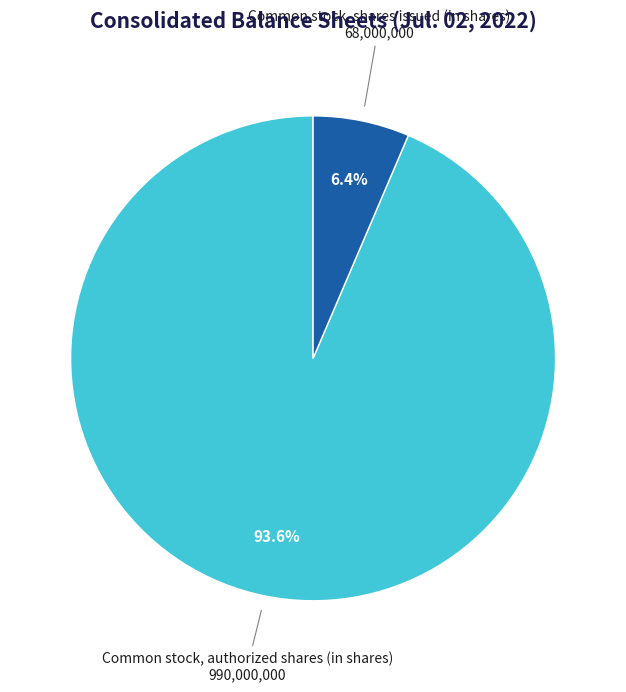

How many segments does this pie chart have?

2